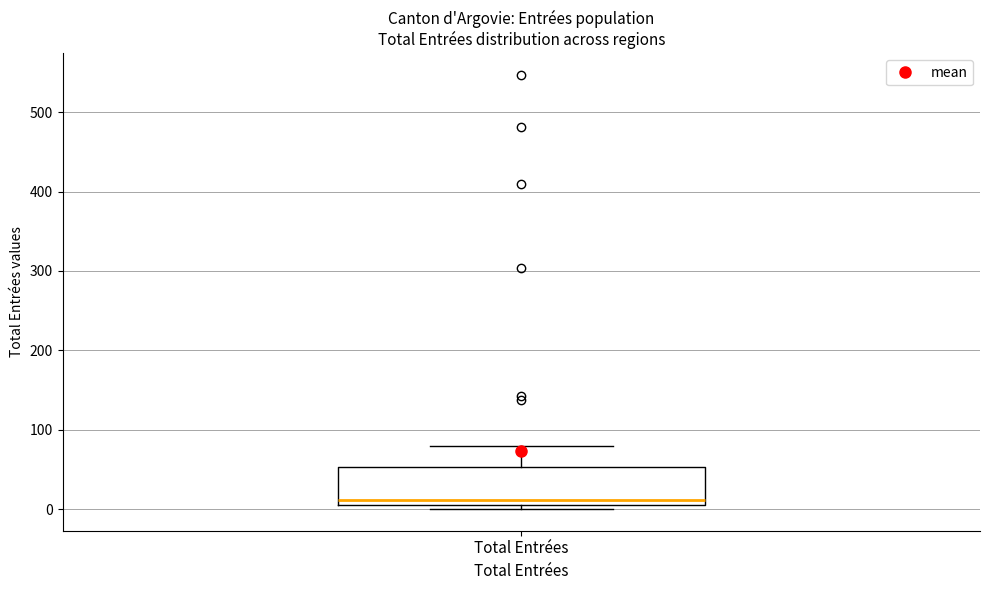

Transcribe this box plot: give where the median line is, the range the box spans, and where the two whiskers end, as read against the y-axis. The values are not printed on the chart, so give them approximately, as read against the axis.

median 10, box 0 to 50, whiskers 0 (just below the box's lower edge) to 80